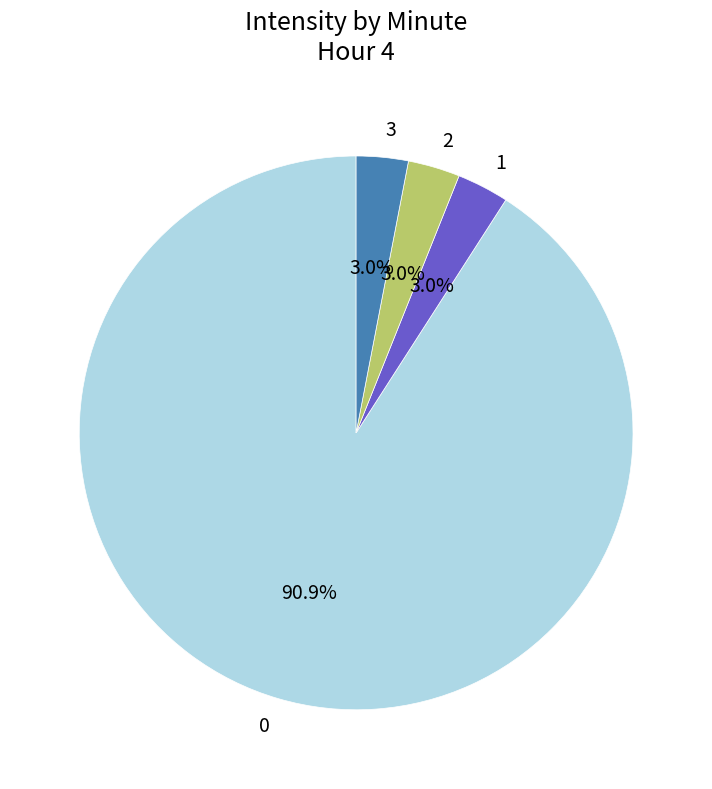

To the nearest percent, what is the difference between the 0 and 3 slice percentages?

88%